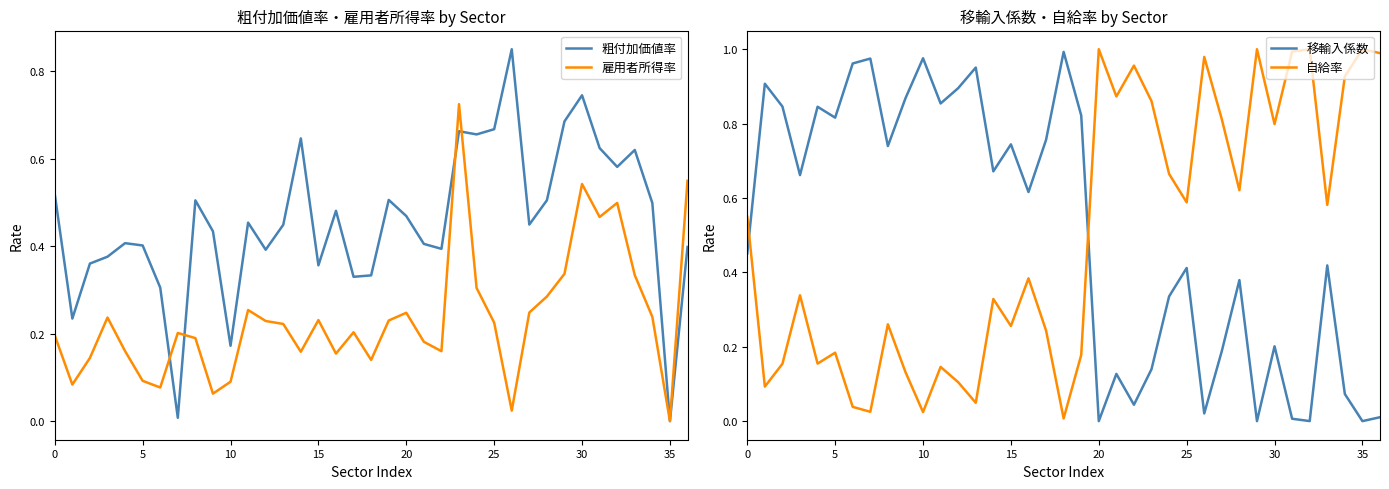

How many intersections are there between 移輸入係数 and 自給率?

2